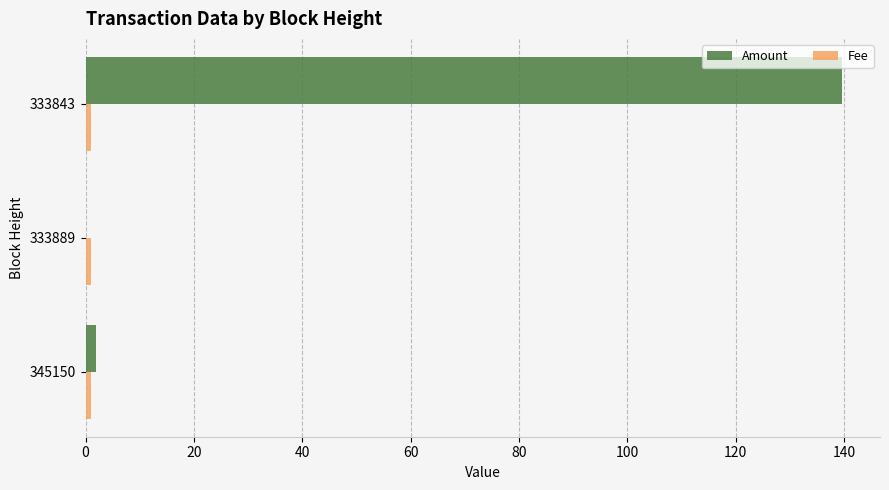

Which series has the largest total across all categories?

Amount